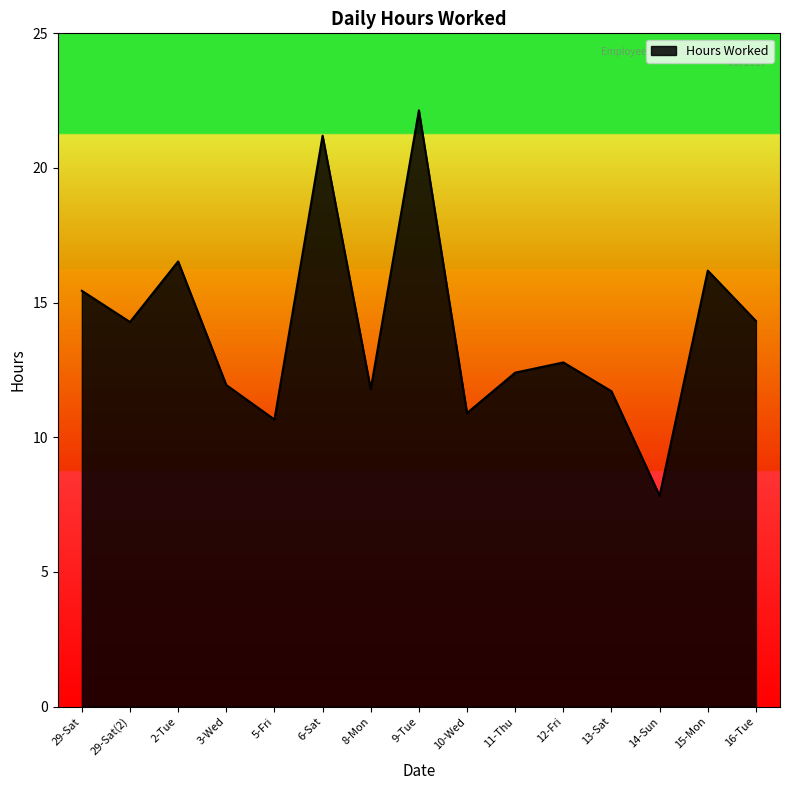

Which category has the lowest value across all series?

14-Sun